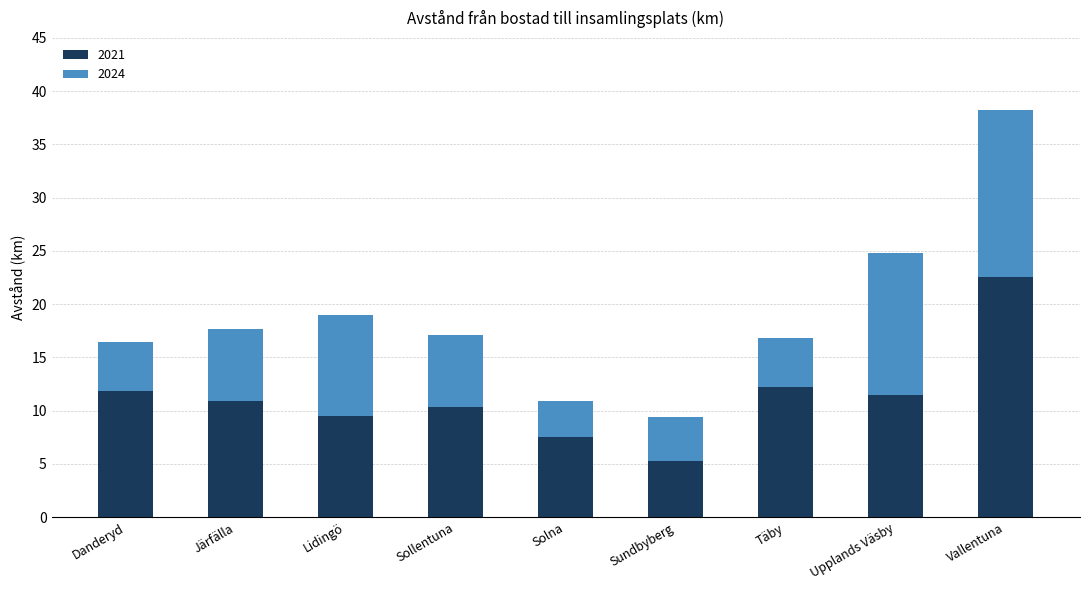

What is the total value across all series at Sundbyberg?

9.4